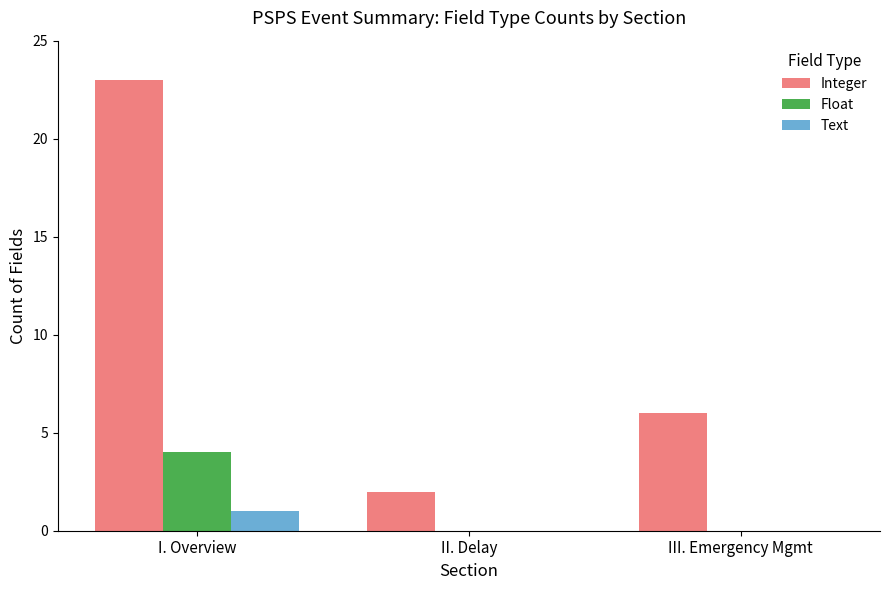

Are the bars grouped side by side (vs. stacked)?

Yes